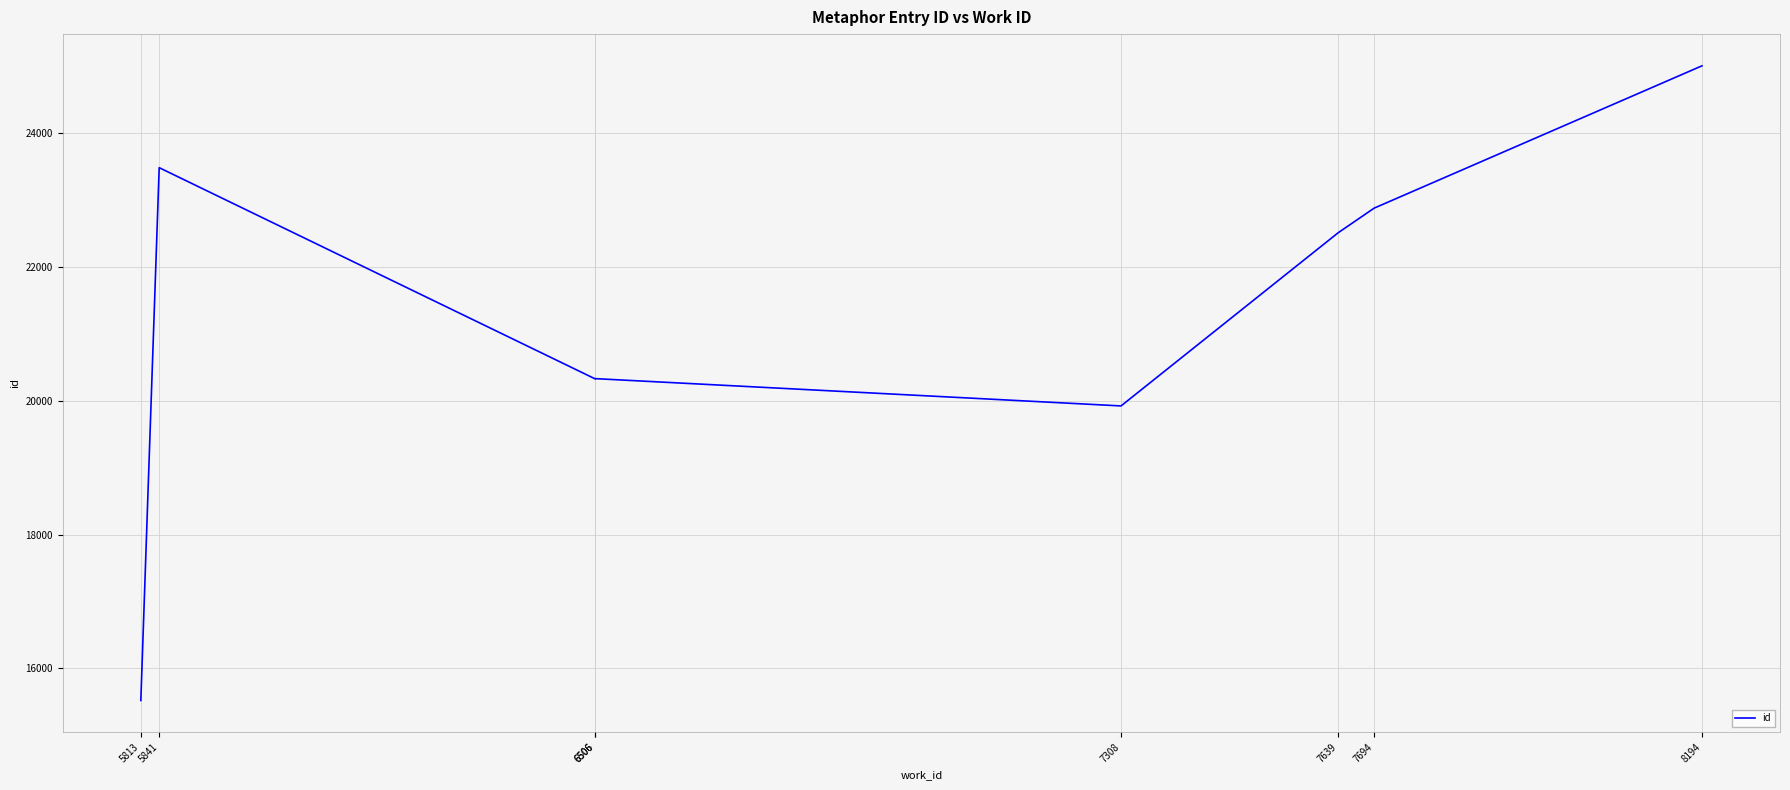

Is it true that the value at 5813 is 22511?

False